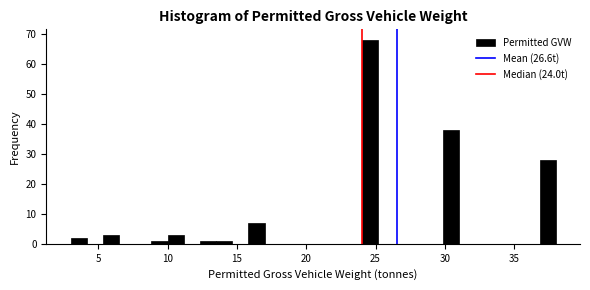

Around what value on the x-axis is the tallest bar? Give the approximate position of its centre, as read against the axis.

24.5